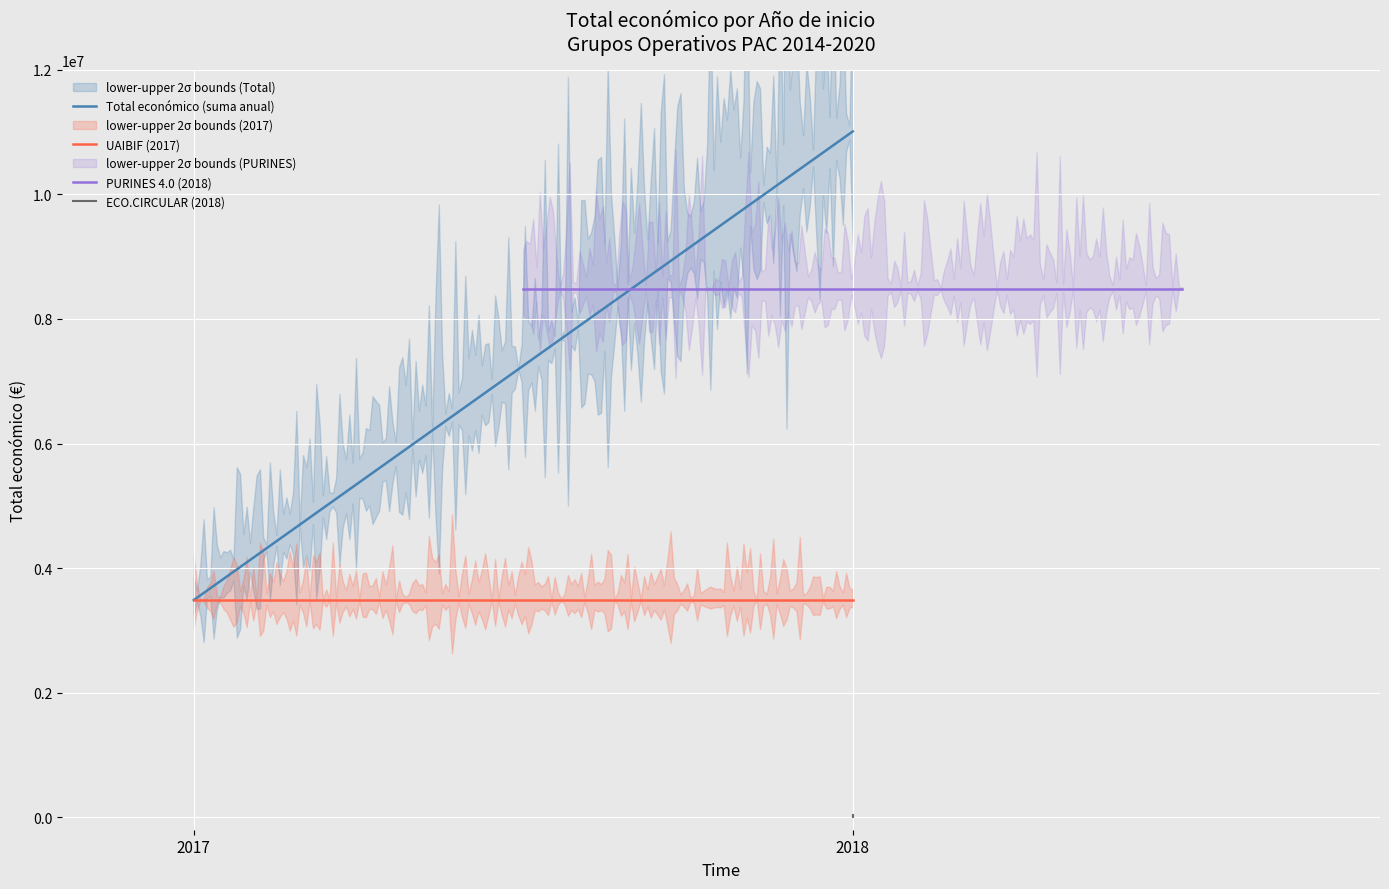

What is the minimum value for UAIBIF (2017)?

3487018.0